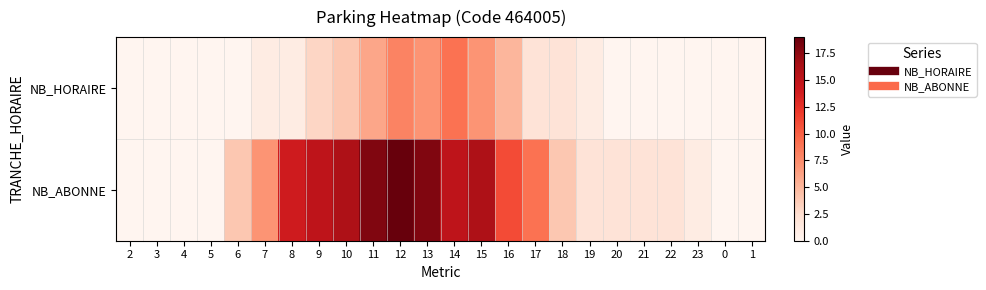

Reading right to left, list all the values displayed in this chart.

NB_HORAIRE: 1=0	0=0	23=0	22=0	21=0	20=0	19=1	18=2	17=2	16=5	15=7	14=9	13=7	12=8	11=6	10=4	9=3	8=1	7=1	6=0	5=0	4=0	3=0	2=0
NB_ABONNE: 1=0	0=0	23=1	22=2	21=2	20=2	19=2	18=4	17=9	16=11	15=16	14=15	13=18	12=19	11=18	10=16	9=15	8=14	7=7	6=4	5=0	4=0	3=0	2=0